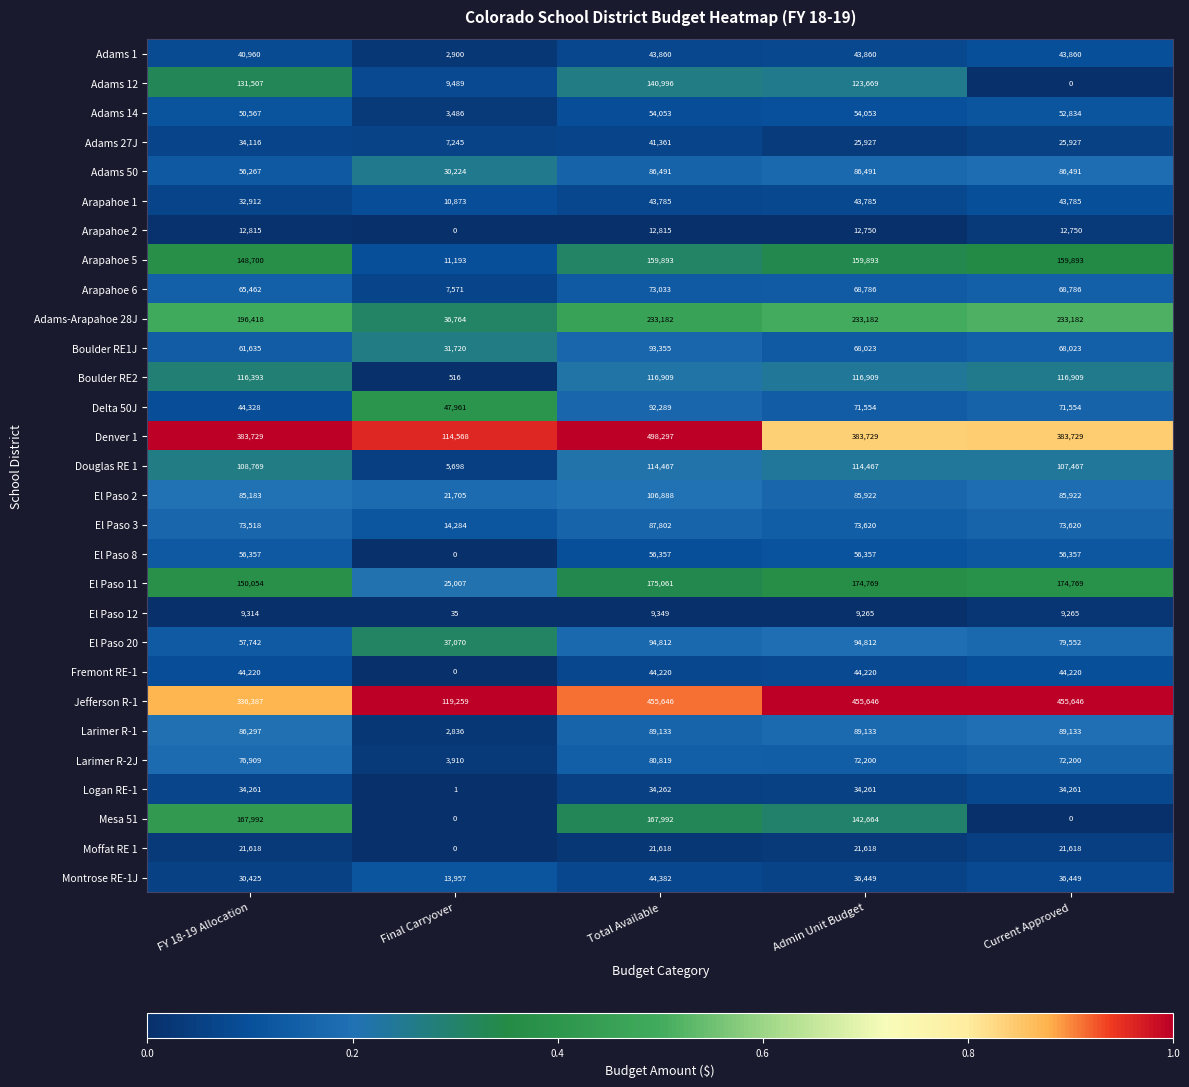

At which category is the sum across all series the highest?

Total Available